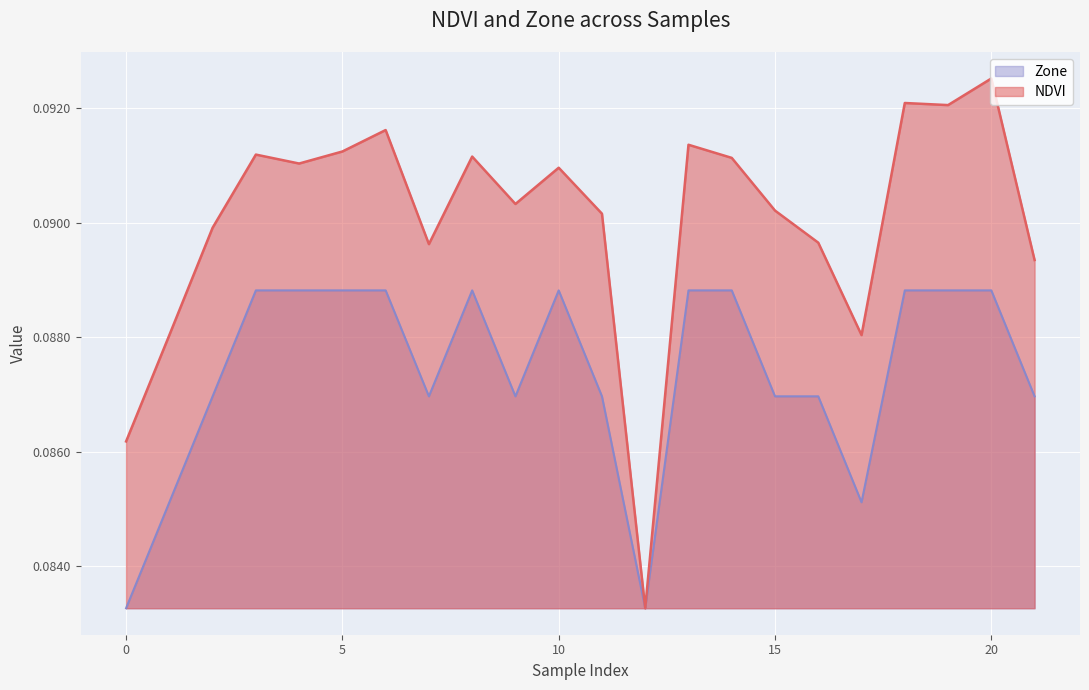

Which series has the largest range (max minus min)?

NDVI